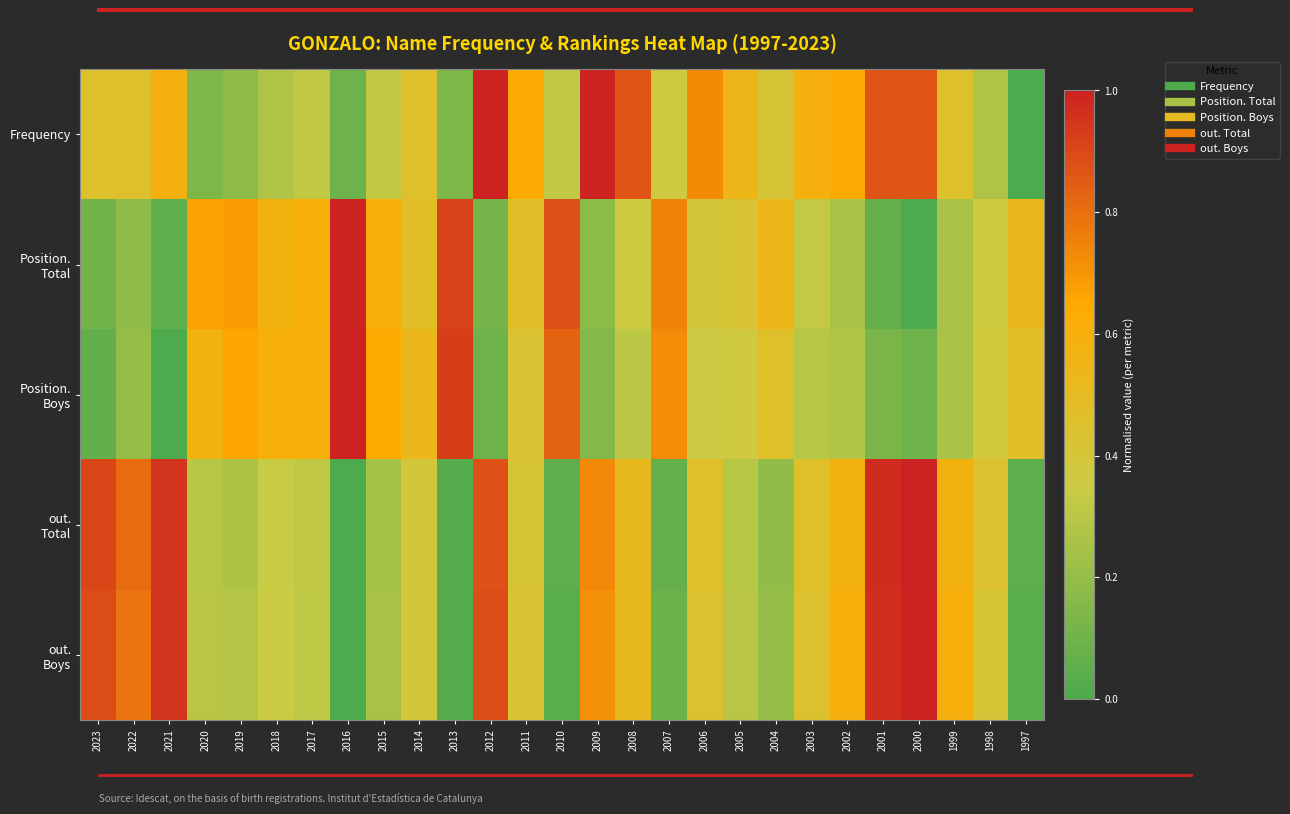

Which label corresponds to the smallest value in the chart?

1997